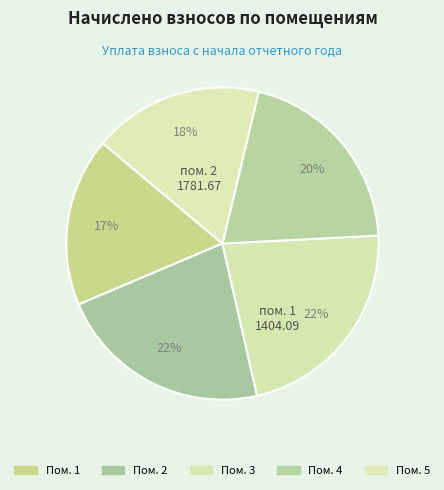

Count the number of slices in the pie.

5